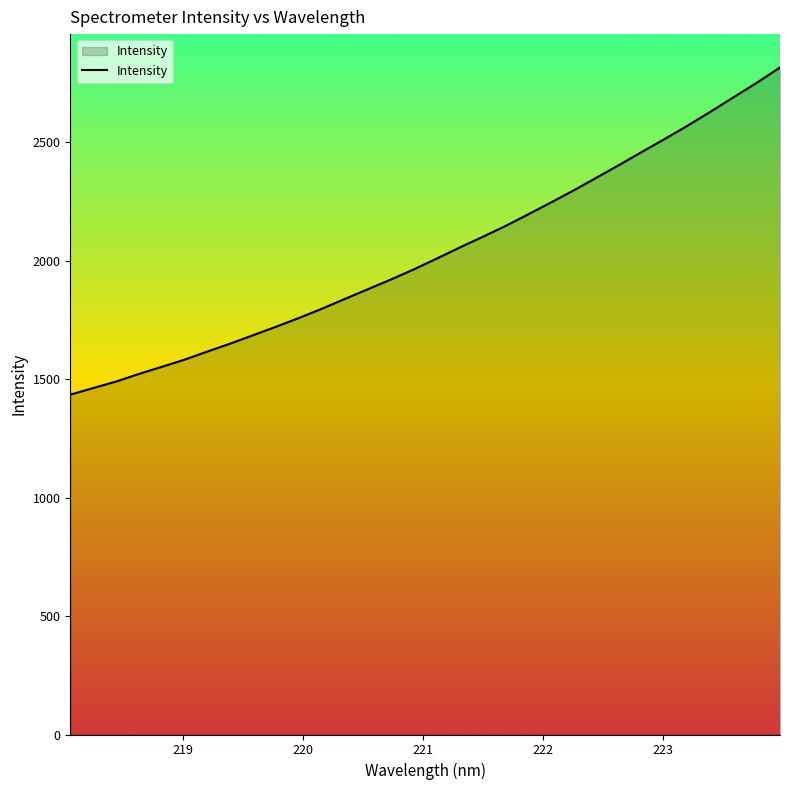

What is the minimum value shown in the chart?

1434.3